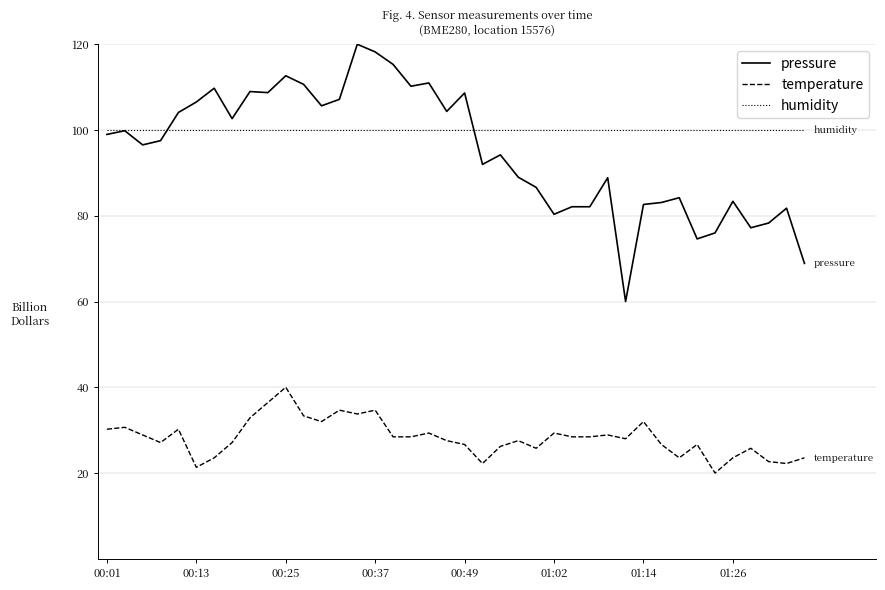

What is the minimum value shown in the chart?

20.0